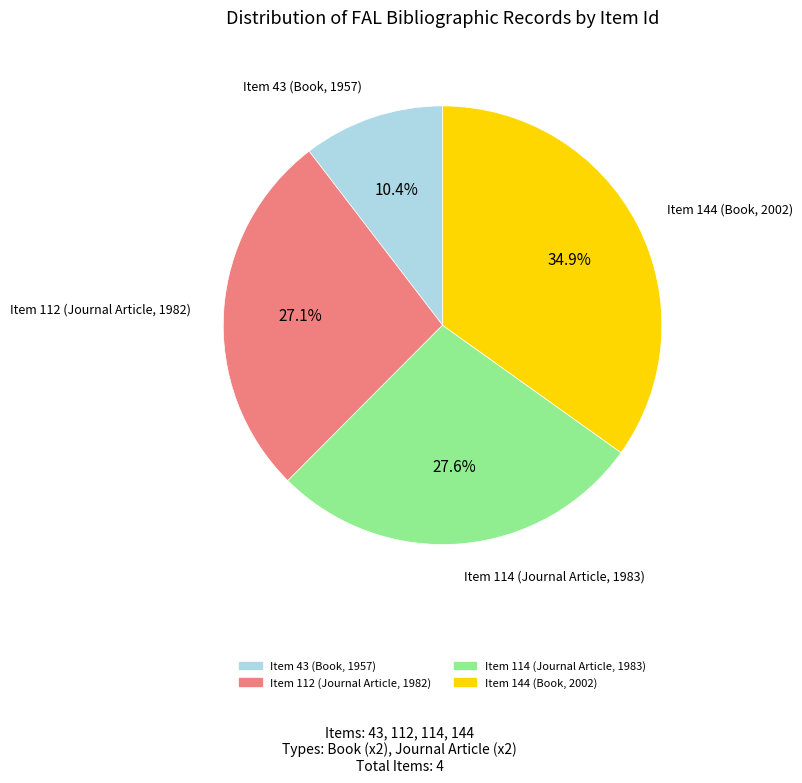

To the nearest percent, what is the average slice percentage?

25%